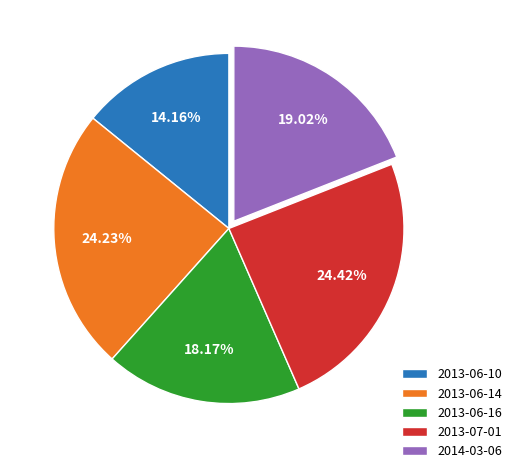

What percentage is the 2013-06-16 slice, to the nearest percent?

18%